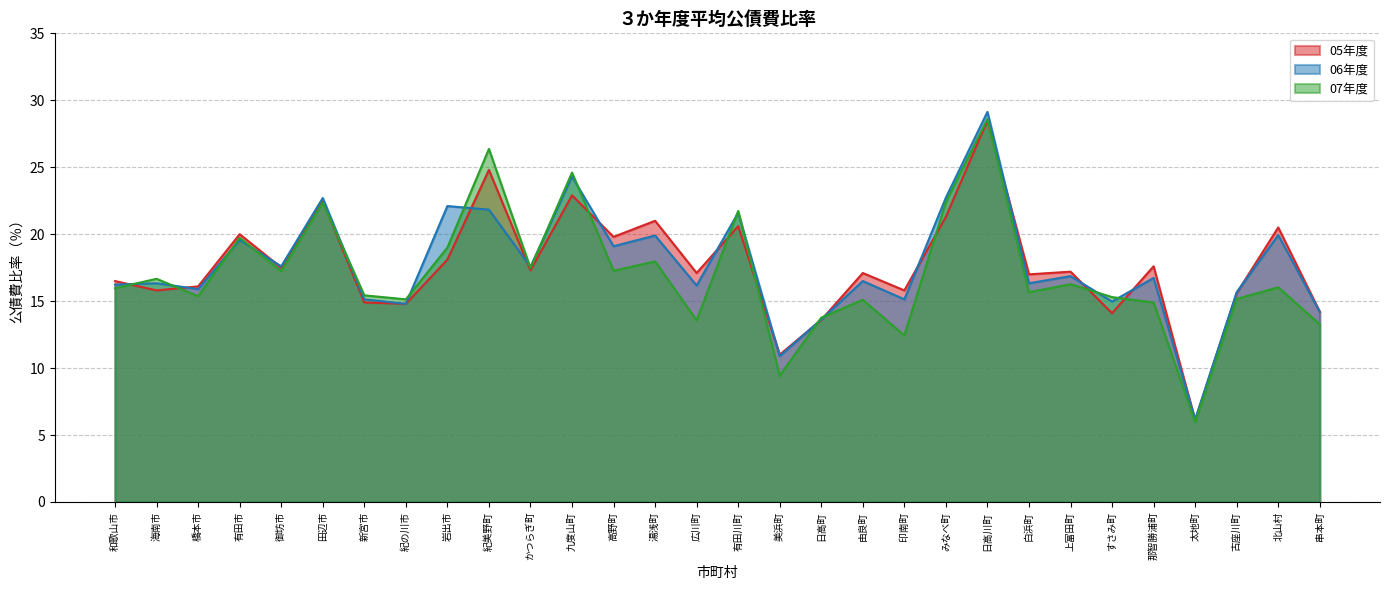

What is the sum of all 06年度 values?

529.7